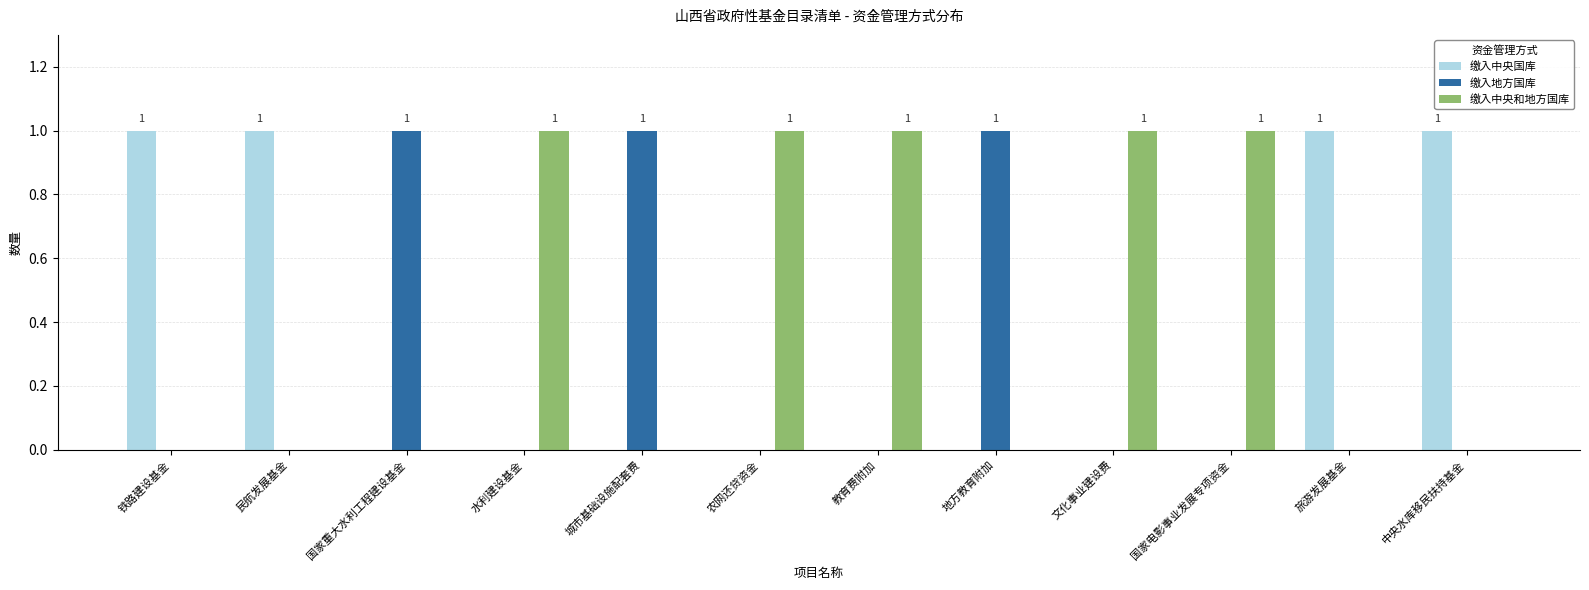

The 缴入地方国库 series shows 1 at 国家重大水利工程建设基金. True or false?

True